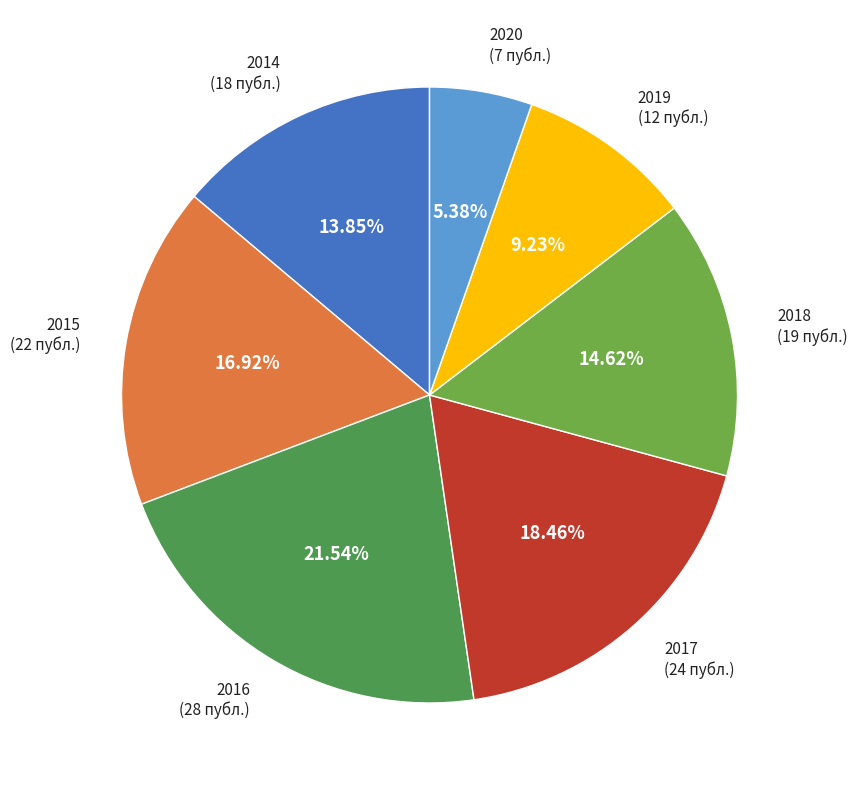

Does any single category account for the majority?

No